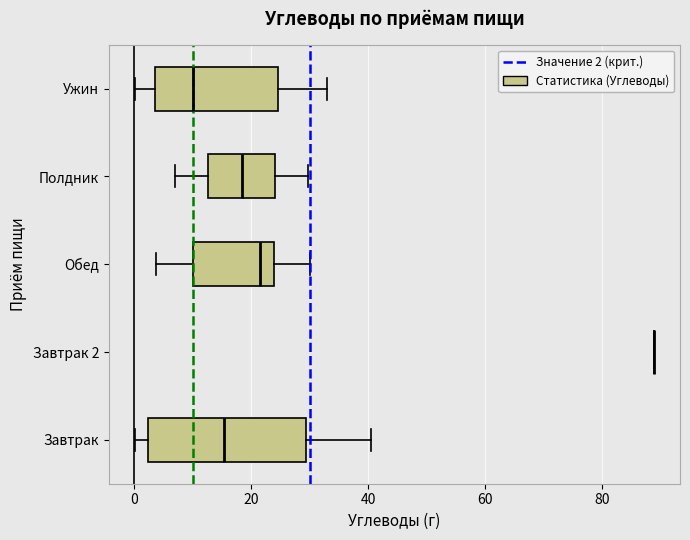

Reading bottom to top, read every box against the x-axis: the position of its median line, the range the box covers, and the ends of its whiskers. The values are not printed on the chart, so give them approximately, as read against the axis.

Завтрак: median 16, box 2 to 30, whiskers 0 to 40
Завтрак 2: box collapsed to a line at 88, whiskers 88 to 88
Обед: median 22, box 10 to 24, whiskers 4 to 30
Полдник: median 18, box 12 to 24, whiskers 8 to 30
Ужин: median 10, box 4 to 24, whiskers 0 to 34